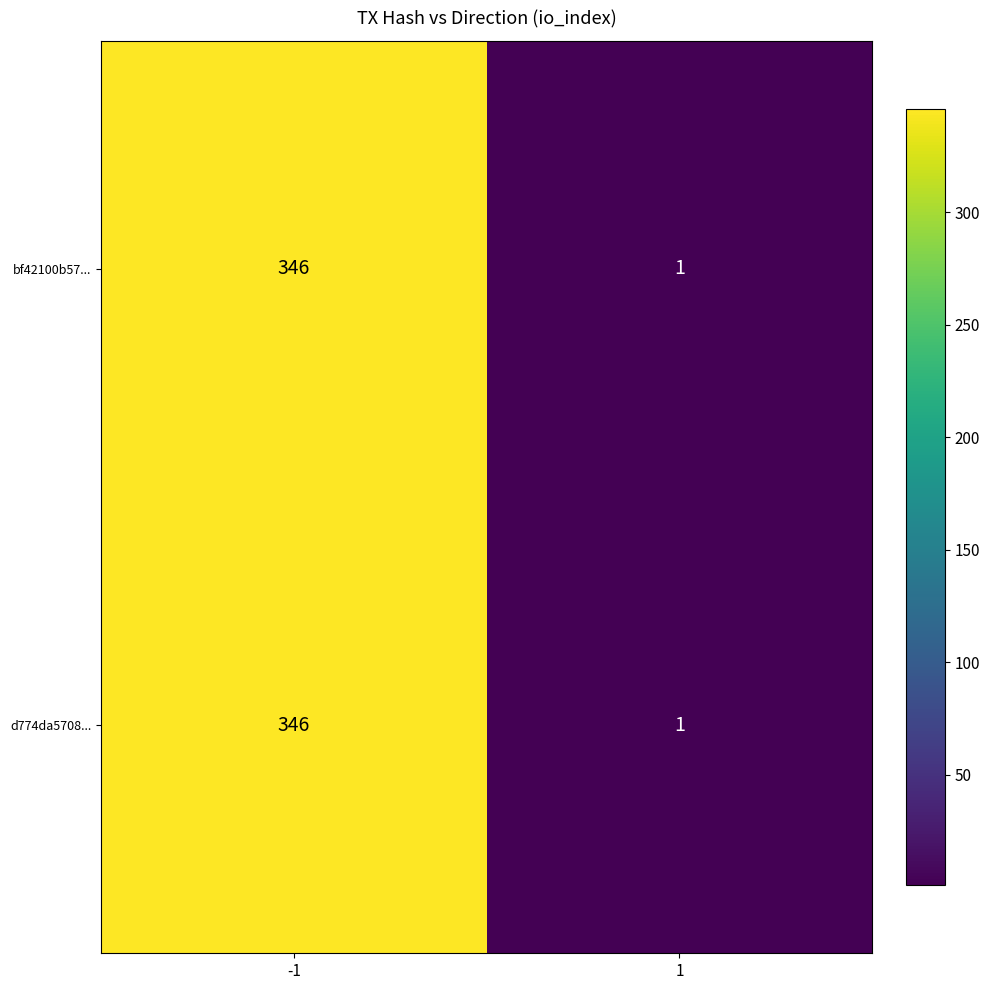

At how many categories does at least one series exceed 133?

1